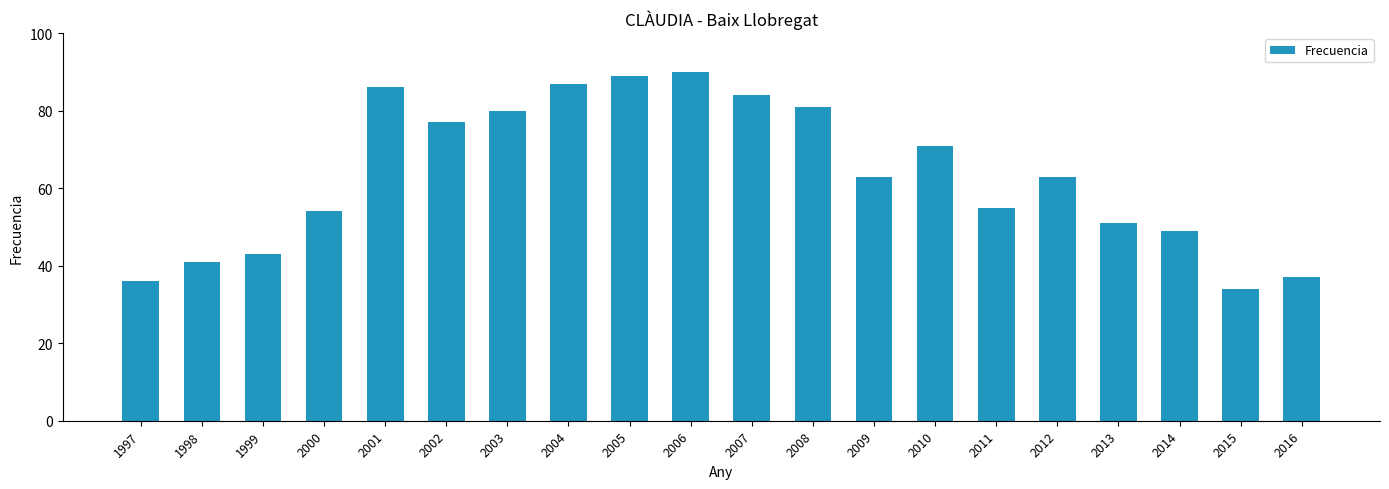

What is the sum of the values at 1998 and 2012?

104